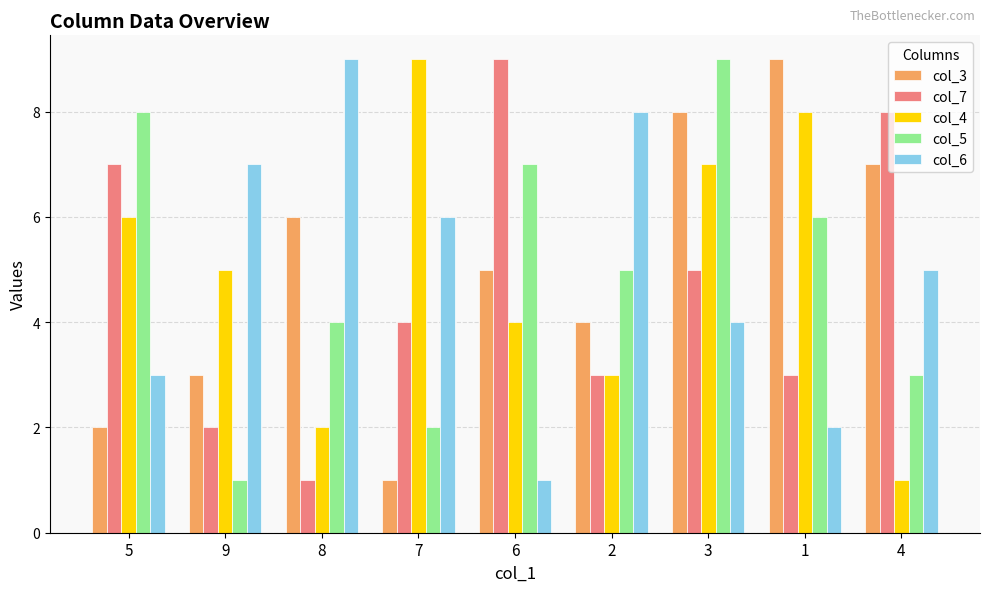

How many bars are there in each group?

5